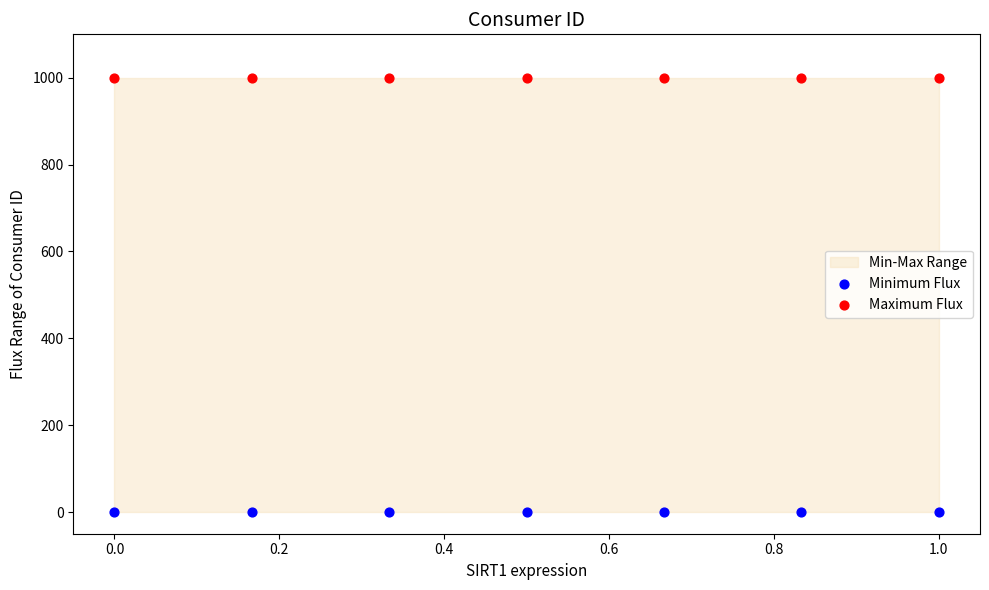

Which series contains the lowest Y value?

Minimum Flux